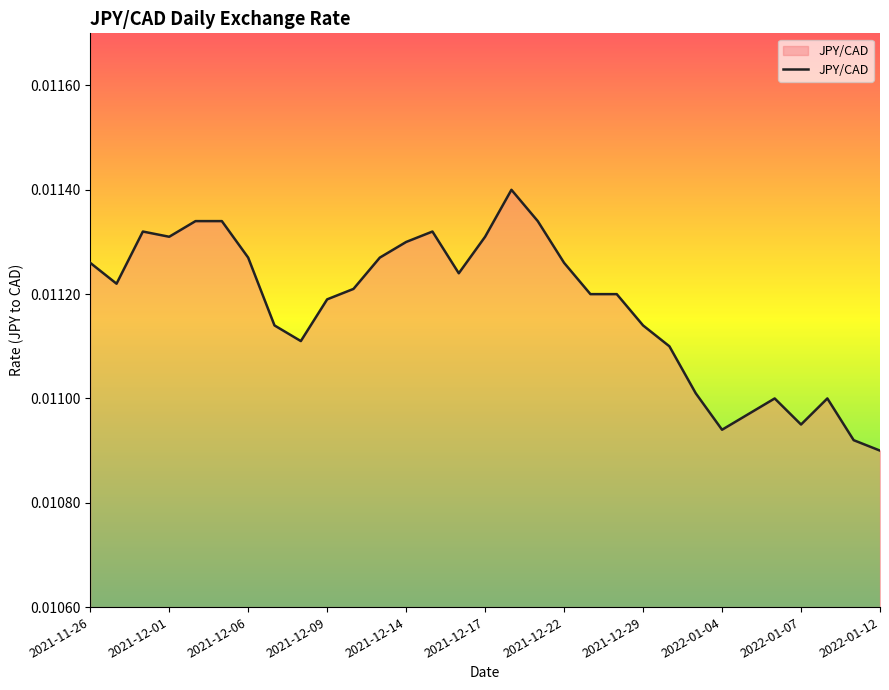

Reading left to right, transcribe all the data shown in this chart.

2021-11-26=0.0	2021-11-29=0.0	2021-11-30=0.0	2021-12-01=0.0	2021-12-02=0.0	2021-12-03=0.0	2021-12-06=0.0	2021-12-07=0.0	2021-12-08=0.0	2021-12-09=0.0	2021-12-10=0.0	2021-12-13=0.0	2021-12-14=0.0	2021-12-15=0.0	2021-12-16=0.0	2021-12-17=0.0	2021-12-20=0.0	2021-12-21=0.0	2021-12-22=0.0	2021-12-23=0.0	2021-12-24=0.0	2021-12-29=0.0	2021-12-30=0.0	2021-12-31=0.0	2022-01-04=0.0	2022-01-05=0.0	2022-01-06=0.0	2022-01-07=0.0	2022-01-10=0.0	2022-01-11=0.0	2022-01-12=0.0